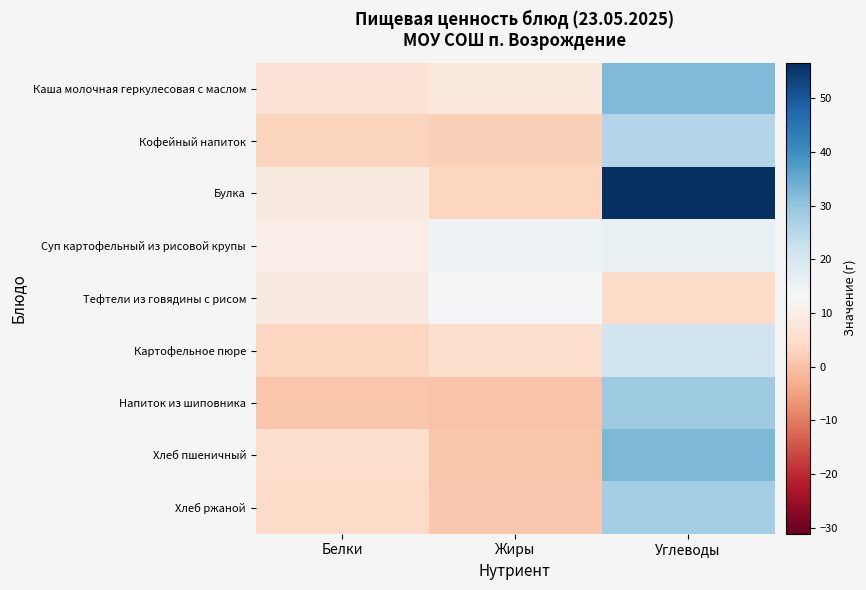

Which label corresponds to the largest value in the chart?

Углеводы